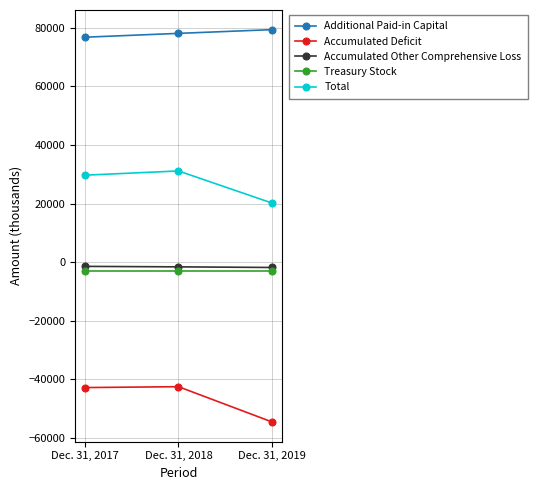

Which label corresponds to the smallest value in the chart?

Dec. 31, 2019